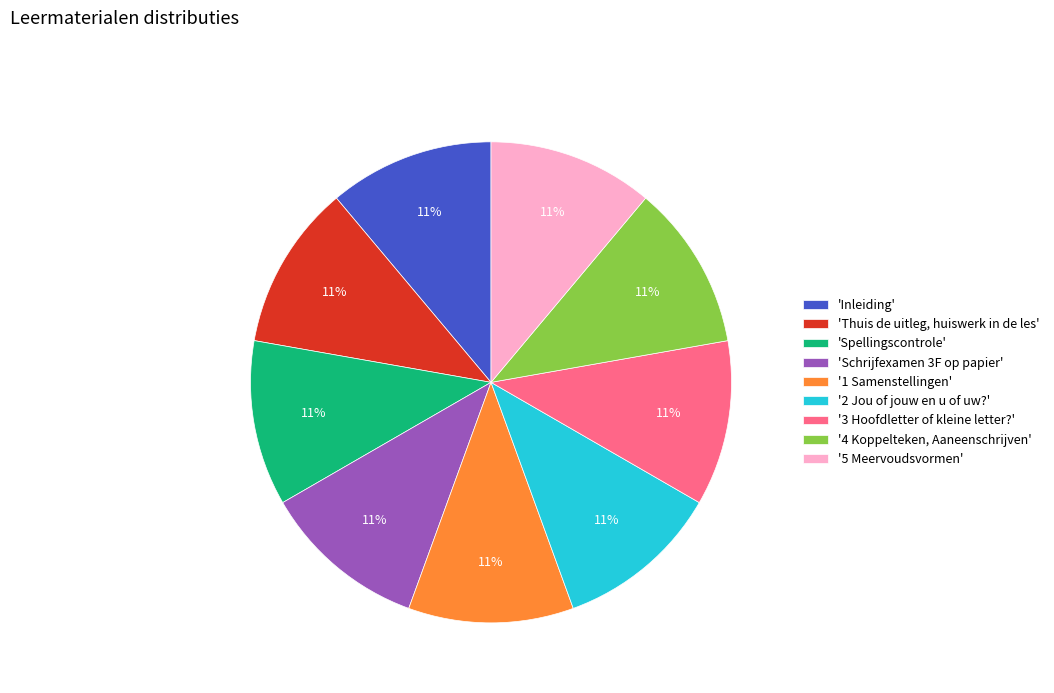

True or false: 'Inleiding' accounts for 11% of the total.

True